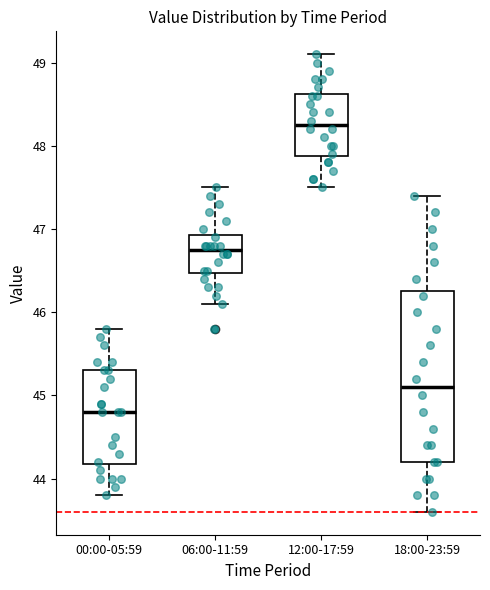

Where does the upper whisker of the box for 06:00-11:59 end on the y-axis? The values are not printed on the chart, so give them approximately, as read against the axis.

47.5